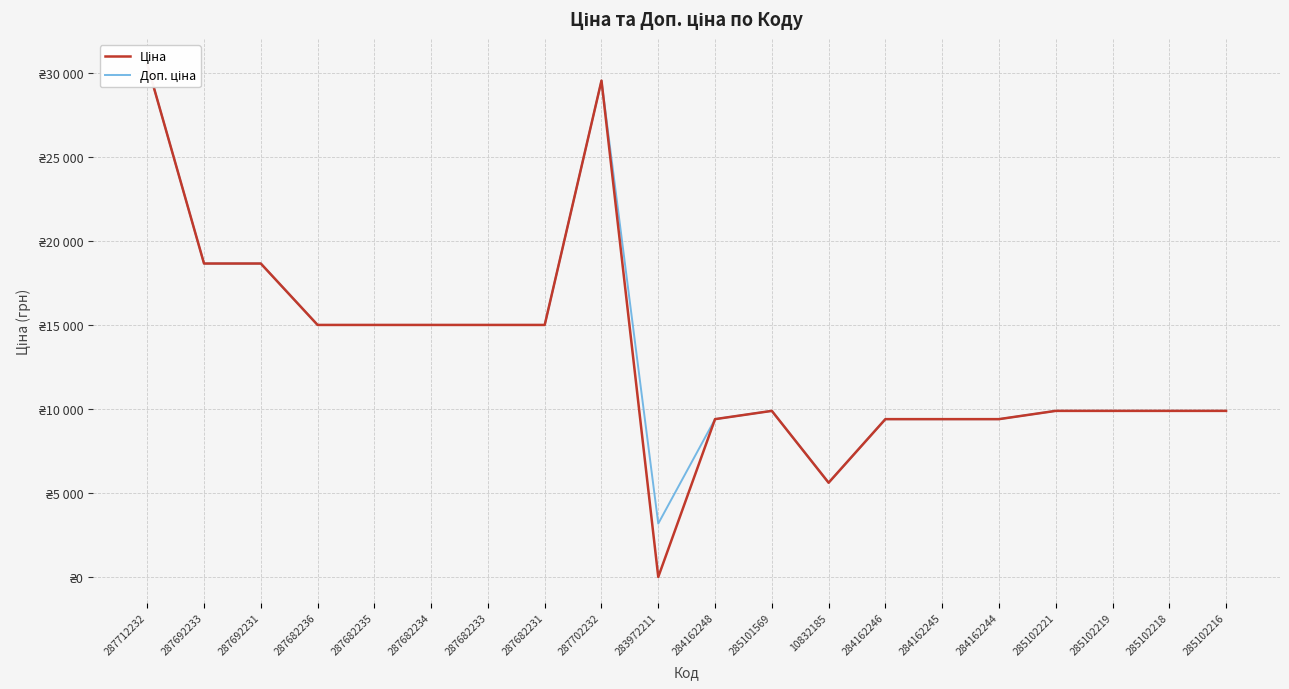

What is the difference between the maximum and second lowest values in the Доп. ціна series?

24876.3